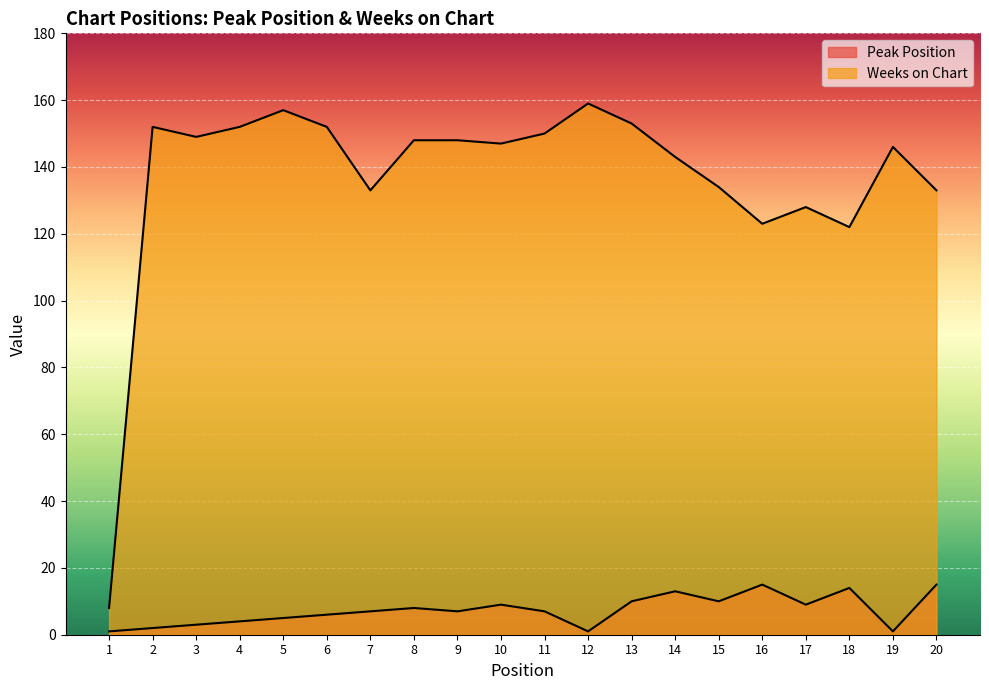

What is the total value across all series at 18?

136